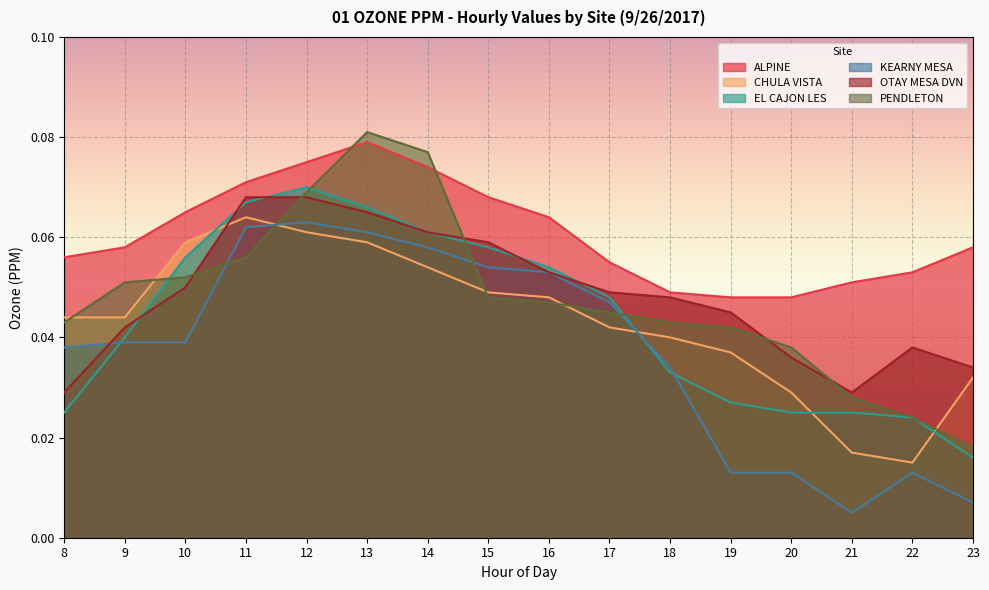

What is the maximum value for KEARNY MESA?

0.1